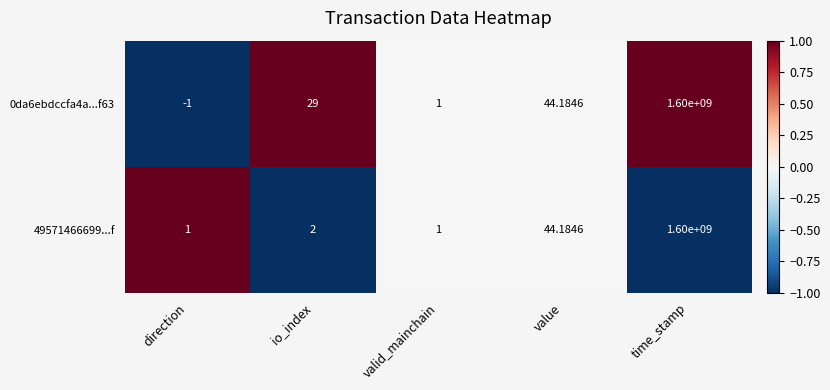

At which label is 49571466699...f closest to 800000000?

value